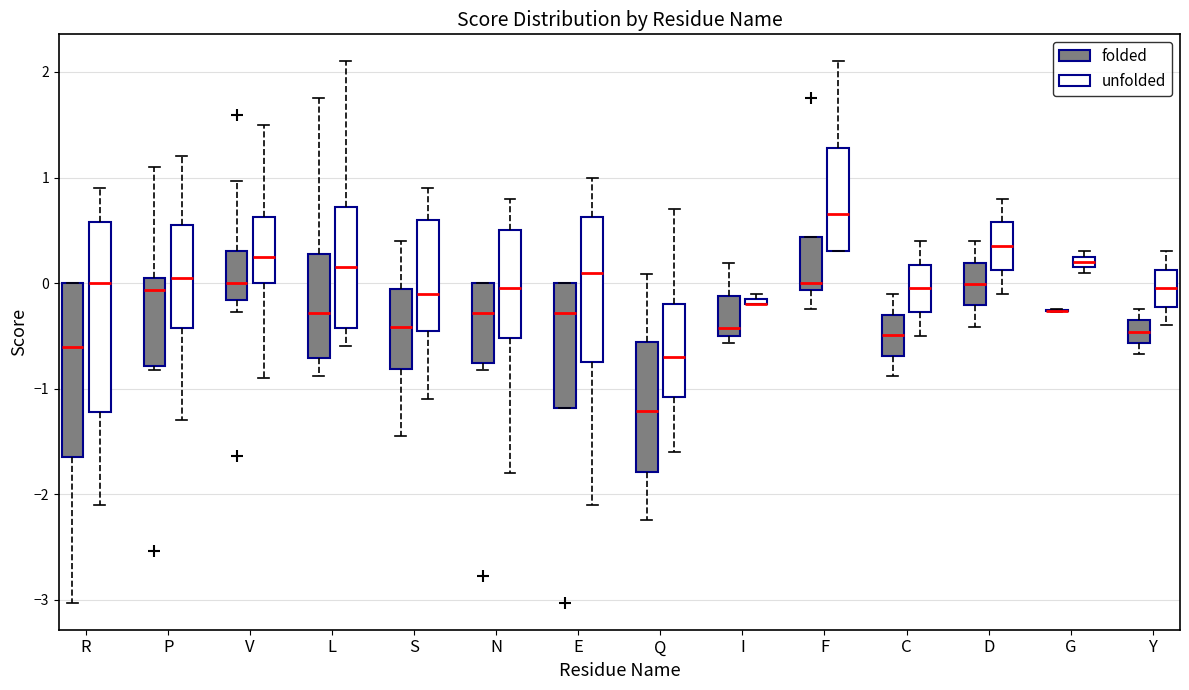

Where is the upper edge of the box for P (folded) on the y-axis? The values are not printed on the chart, so give them approximately, as read against the axis.

0.0